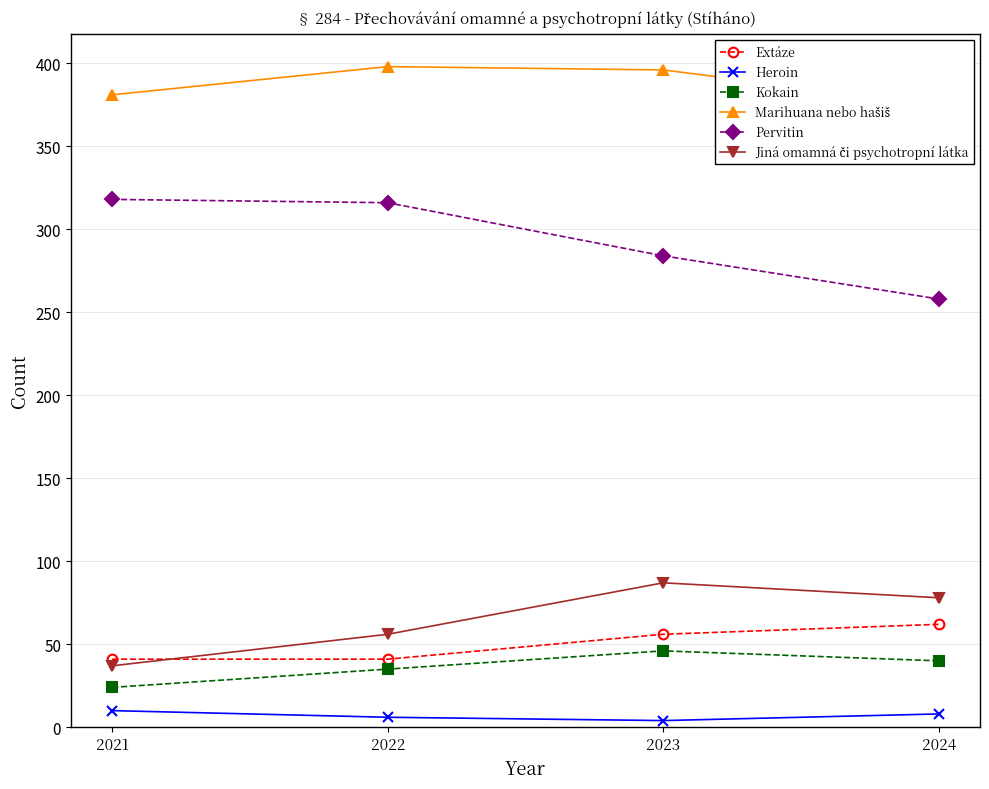

Is it true that Pervitin equals 446 at 2021?

False